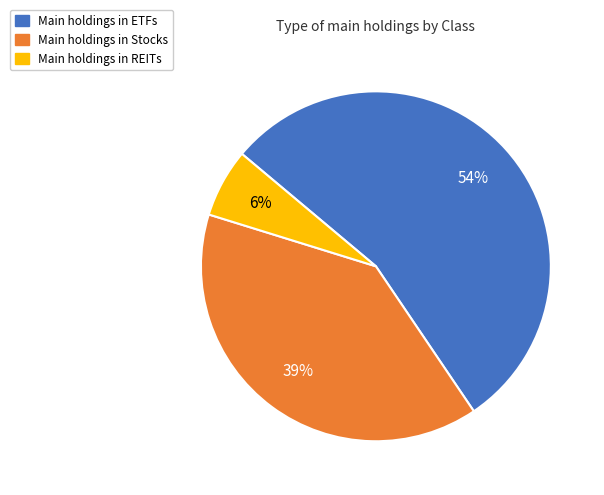

To the nearest percent, what is the average slice percentage?

33%